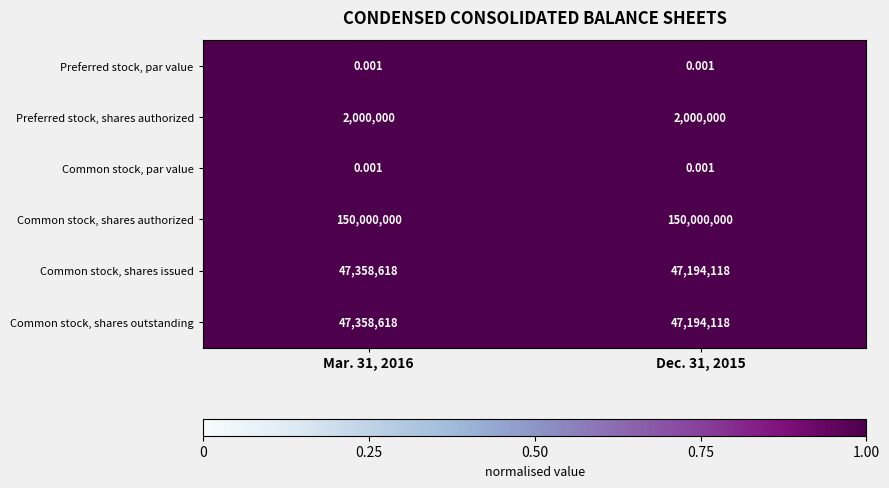

Is the value of Preferred stock, shares authorized at Mar. 31, 2016 greater than the value of Common stock, shares issued at Dec. 31, 2015?

No